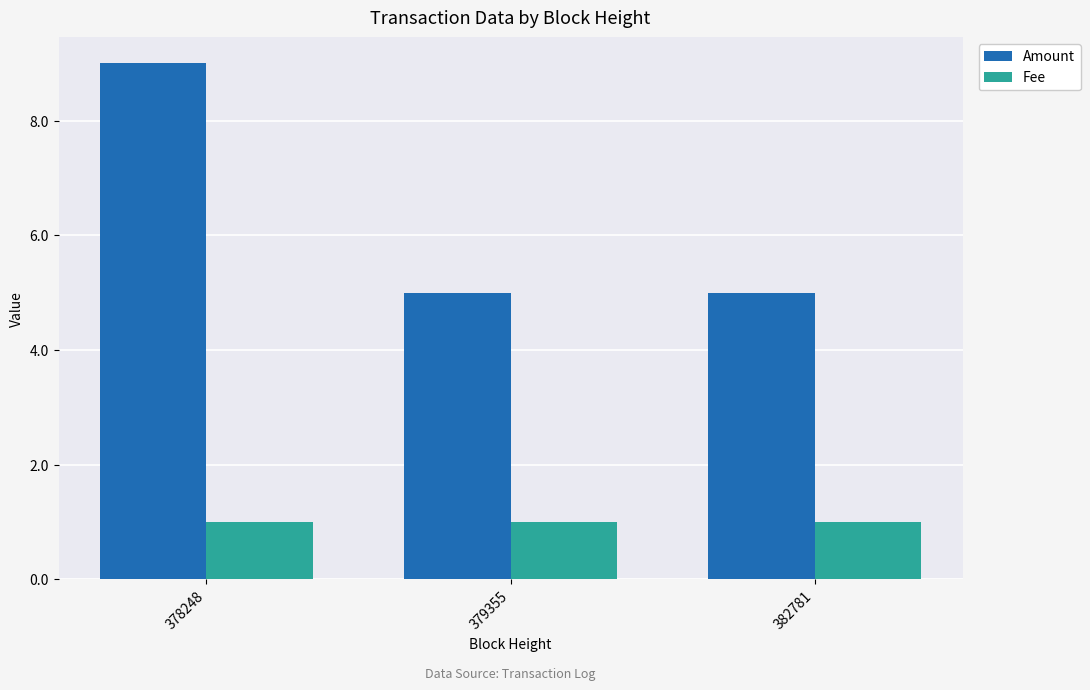

What is the sum of the Amount values at 379355 and 378248?

14